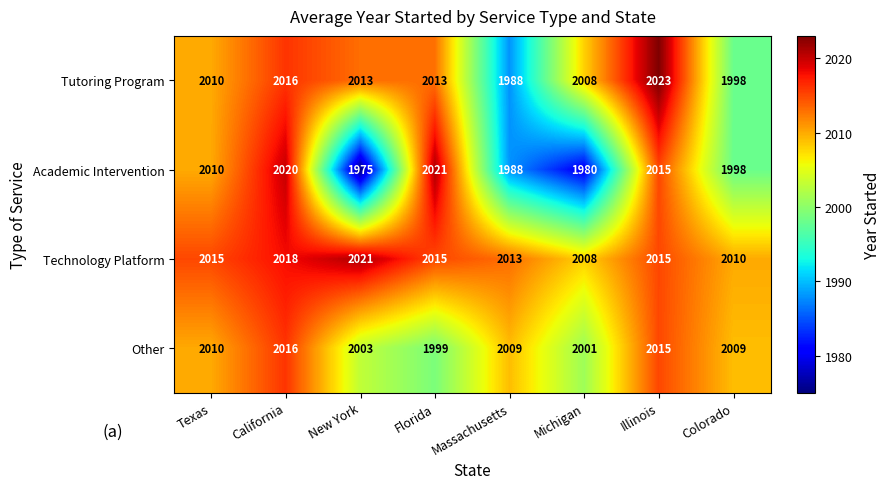

What is the lowest value of the Academic Intervention series?

1975